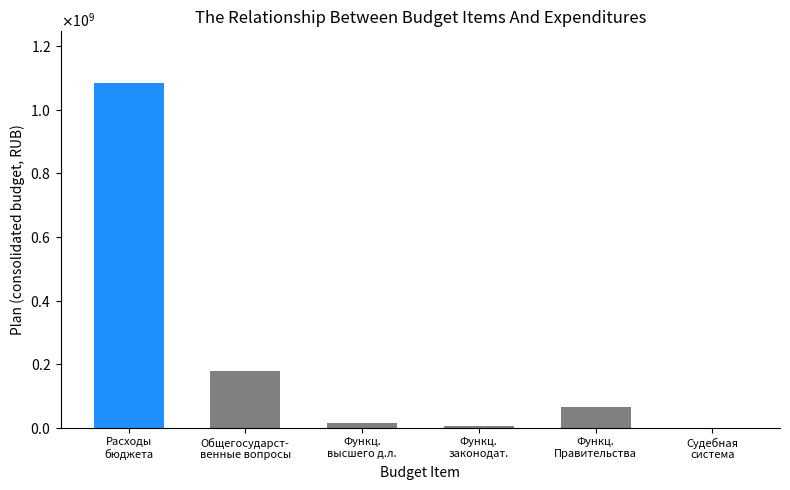

The chart shows a value of 5723505.6 at Функц.
законодат.. True or false?

True